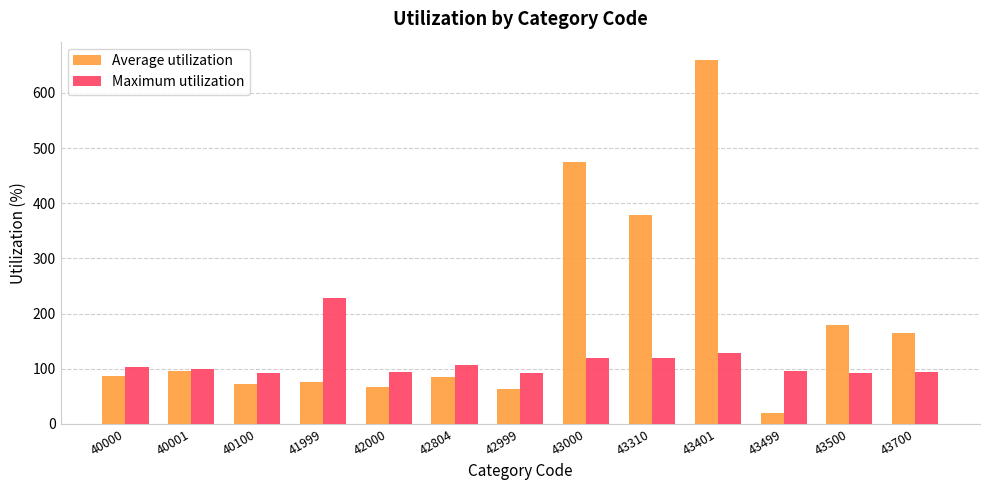

How many bars are there in each group?

2